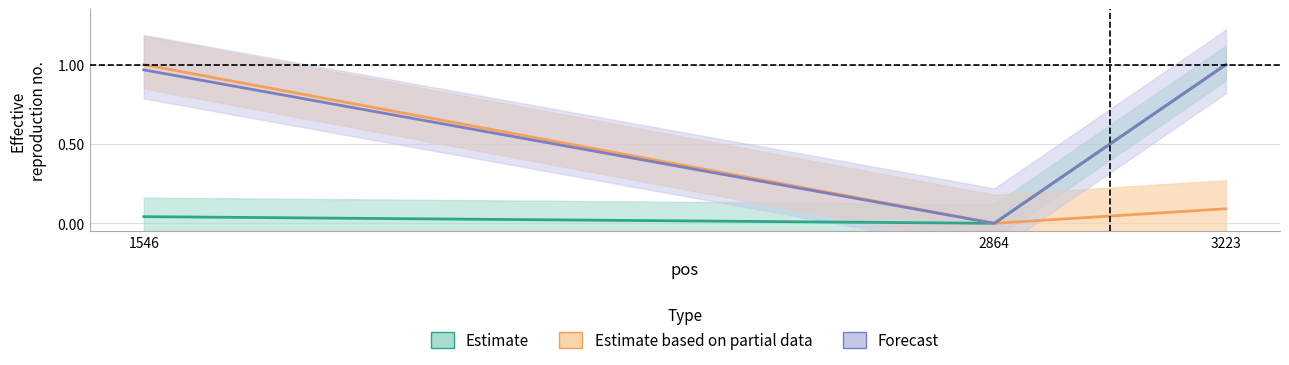

What is the difference between the pen values at 3223 and 1546?

1.0